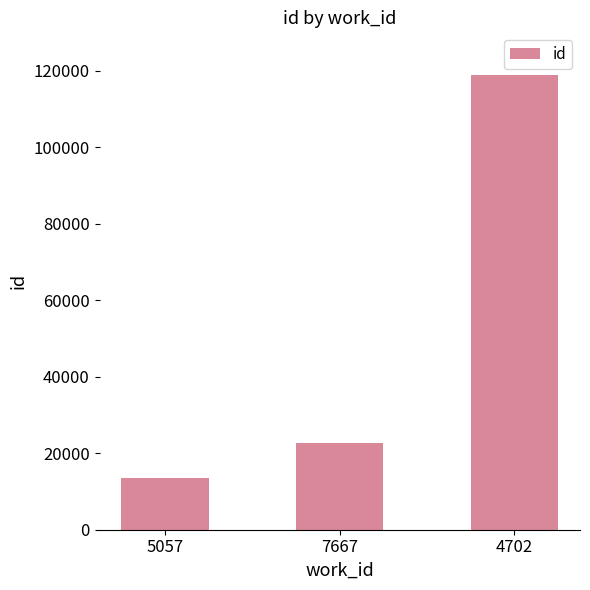

The chart shows a value of 186659 at 4702. True or false?

False